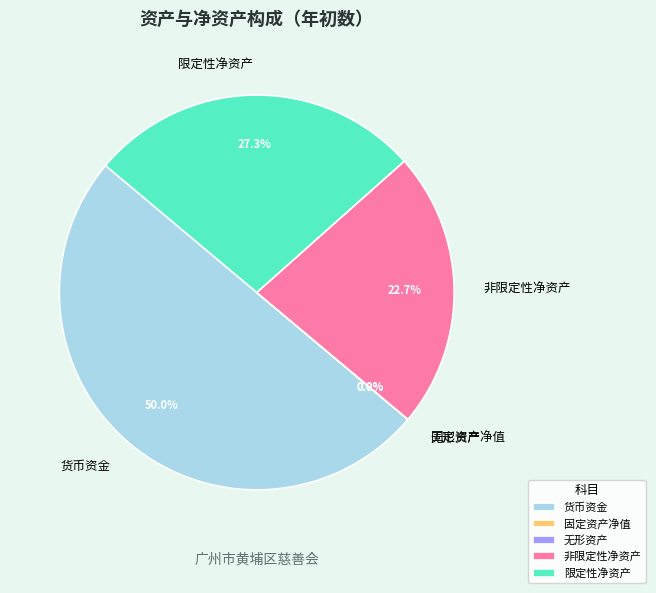

To the nearest percent, what is the average slice percentage?

20%